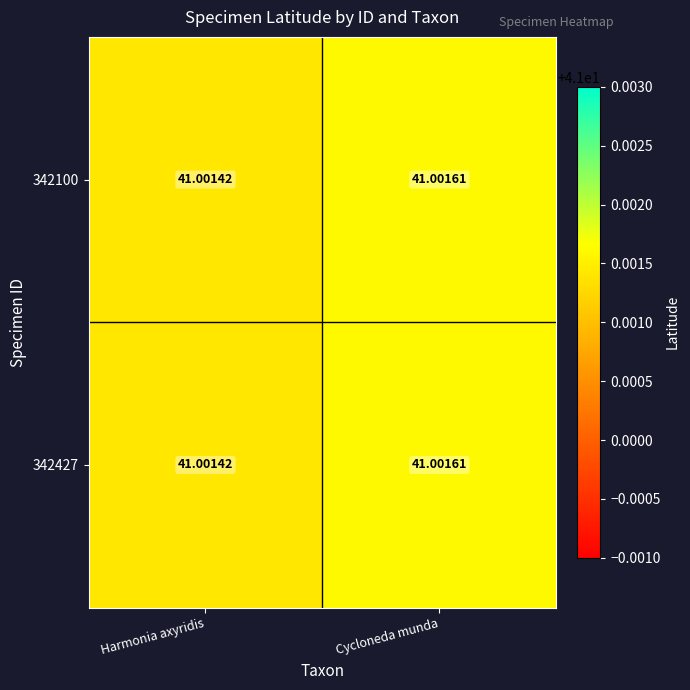

Which label corresponds to the largest value in the chart?

Cycloneda munda